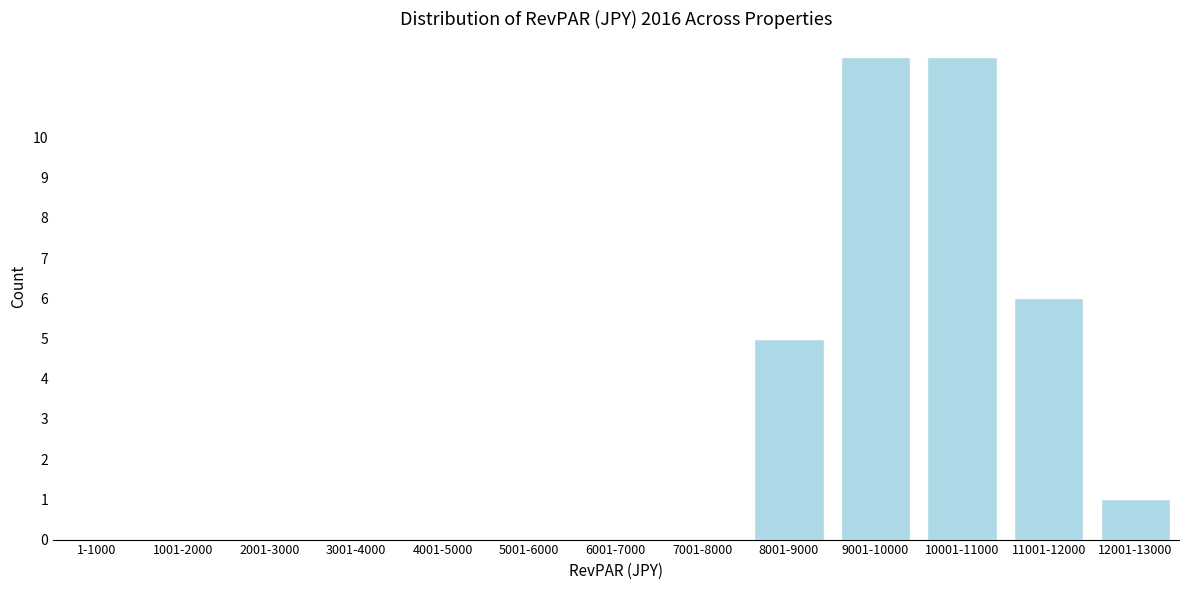

Reading left to right, what are all the values shown in this chart?

1-1000=0	1001-2000=0	2001-3000=0	3001-4000=0	4001-5000=0	5001-6000=0	6001-7000=0	7001-8000=0	8001-9000=5	9001-10000=12	10001-11000=12	11001-12000=6	12001-13000=1